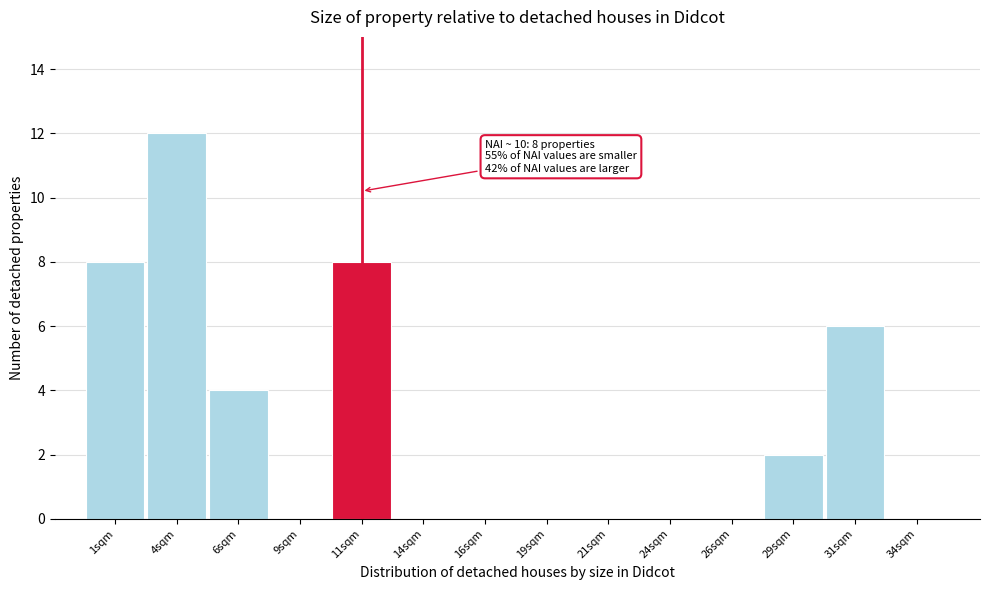

Which range on the x-axis has the tallest bar?

2.5 to 5.0